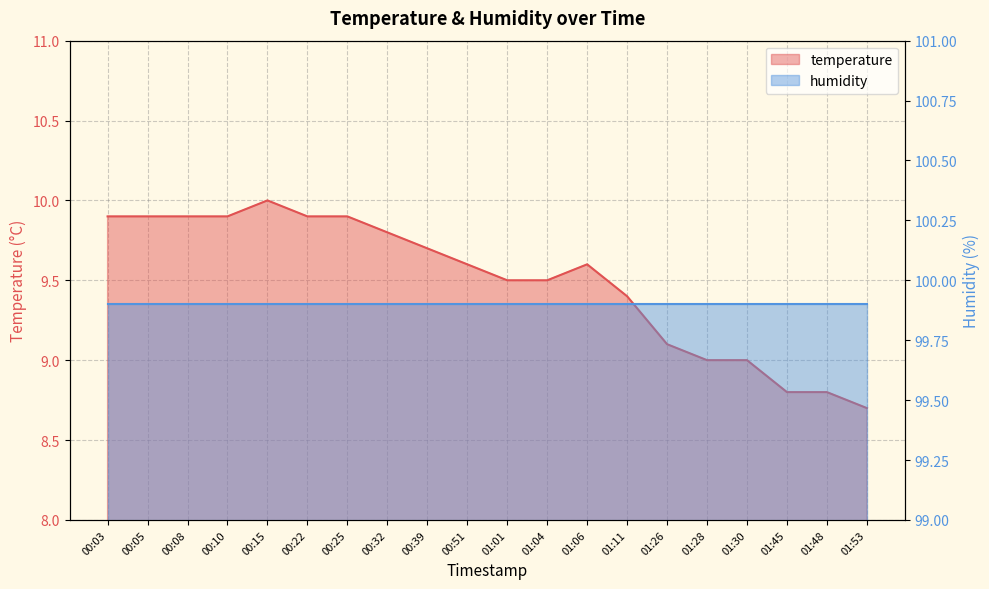

Count the number of values greater than 9.

15